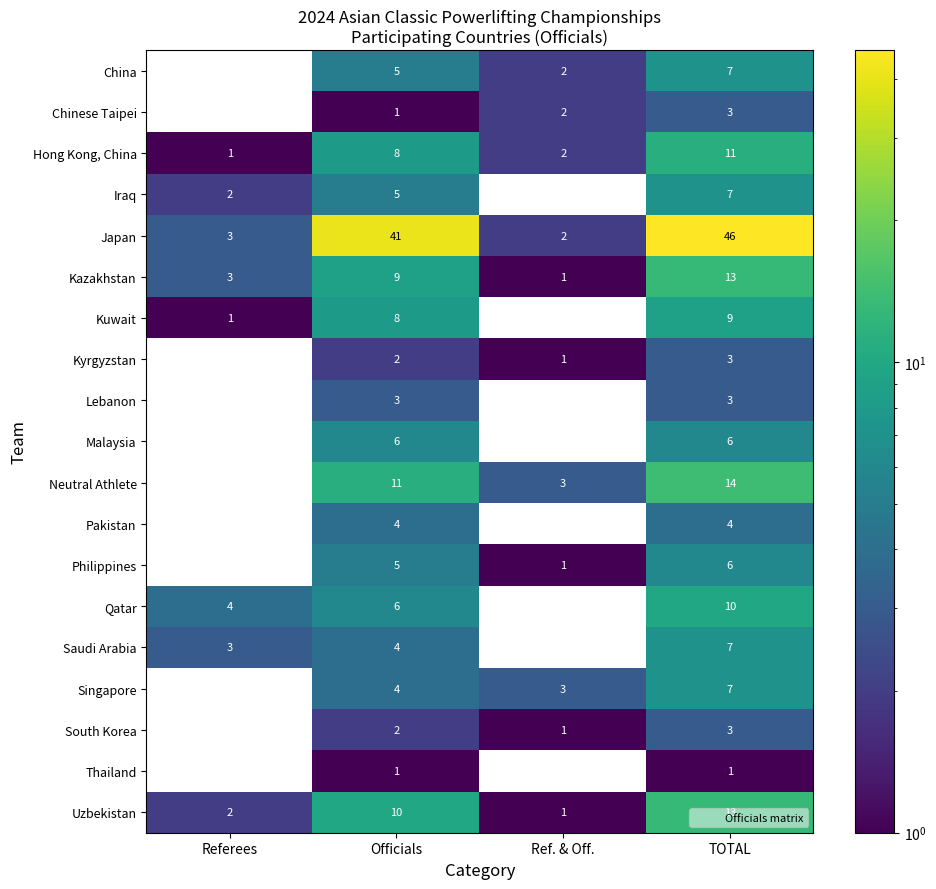

The value of Japan at Officials is 41. True or false?

True